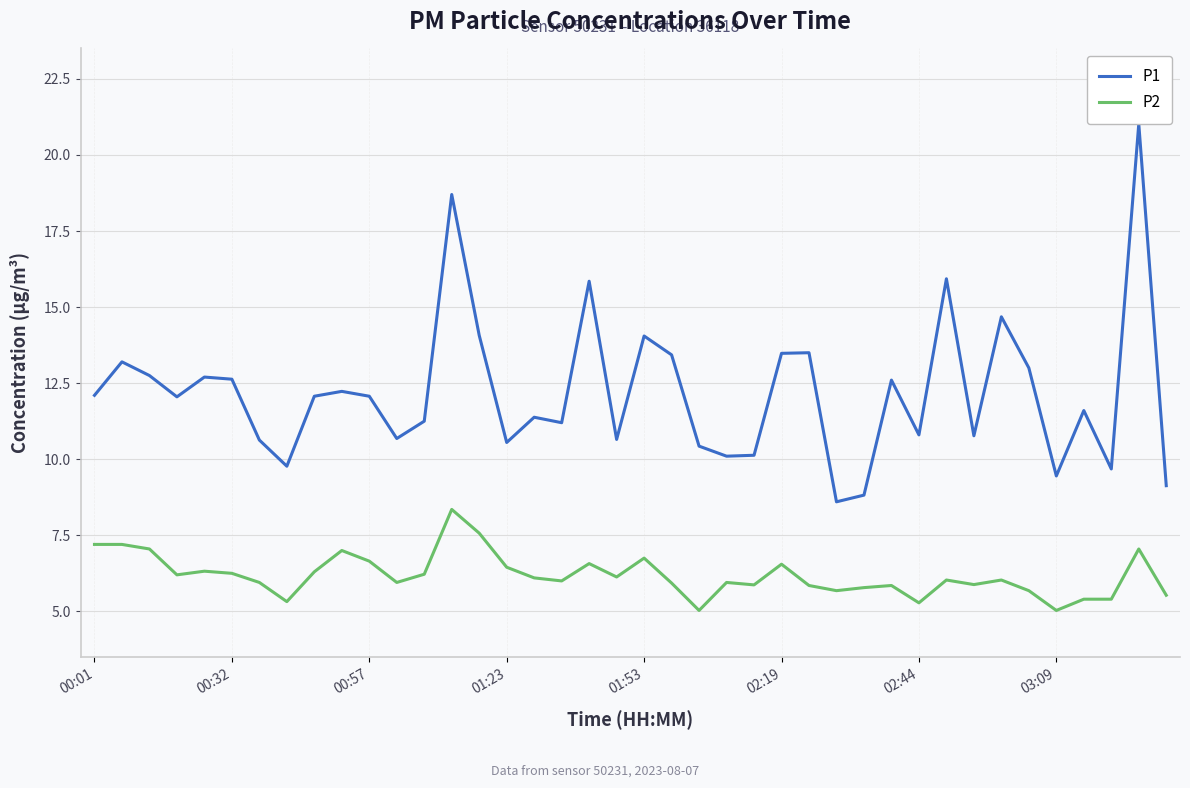

Rank the series by their average value, from highest to lowest.

P1, P2